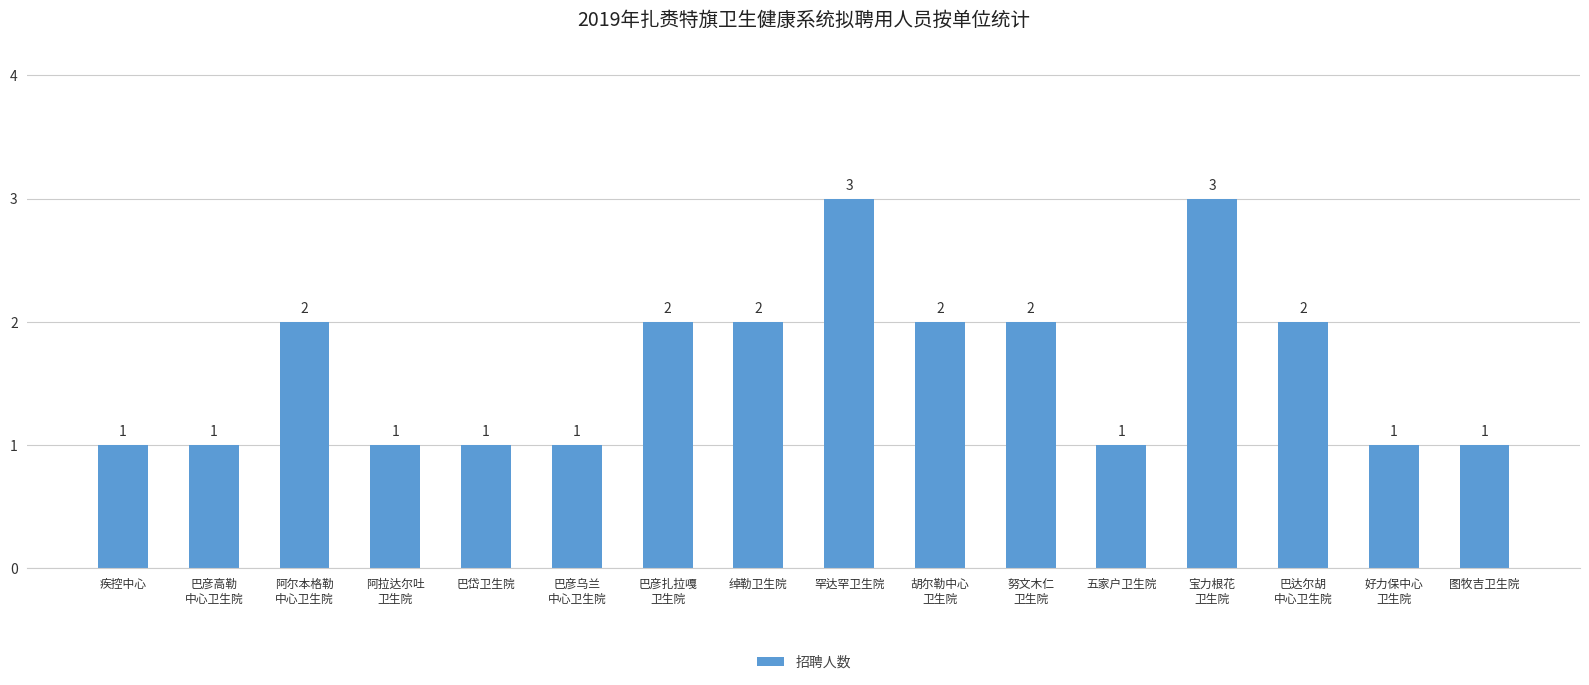

What is the label of the 13th bar from the left?

宝力根花
卫生院